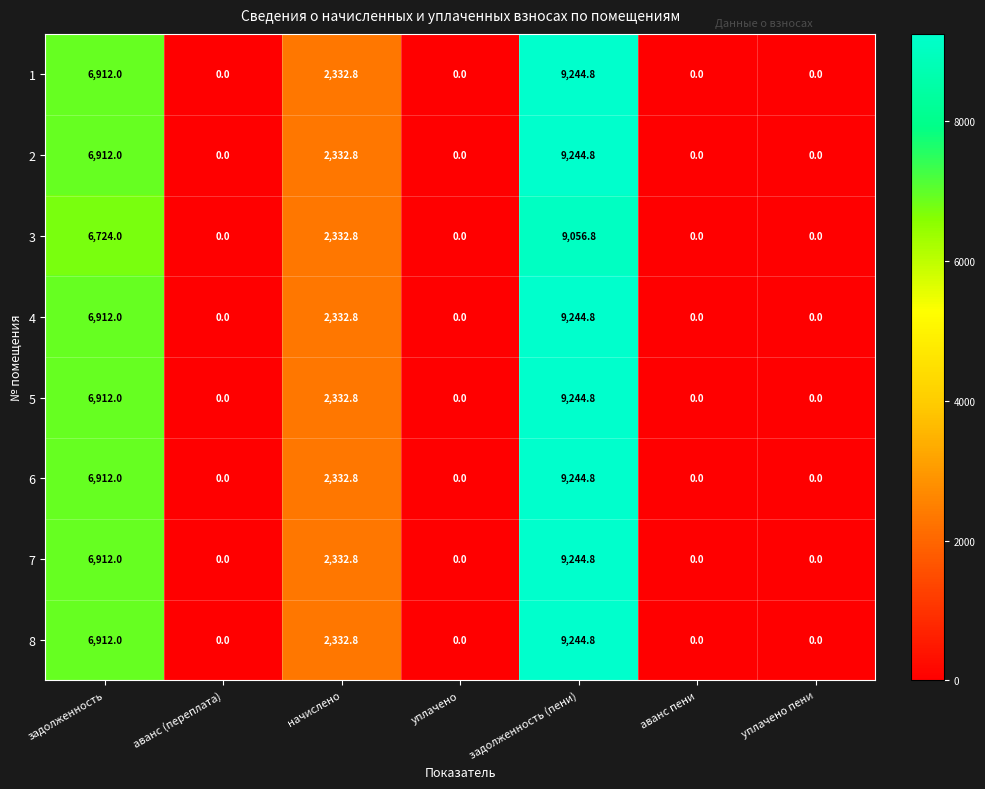

Count the 2 values in the range 0 to 6912.

6